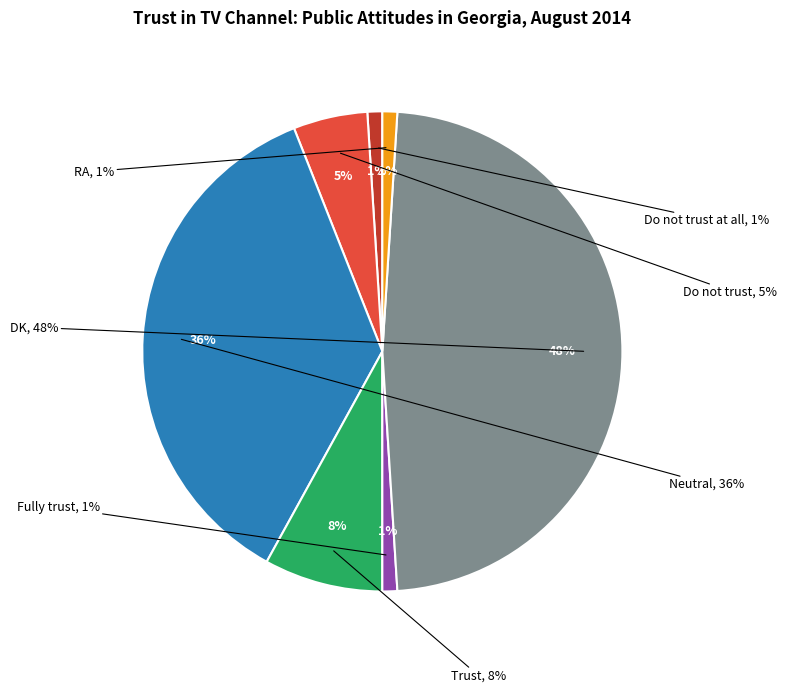

Which has a higher value, Trust or DK?

DK